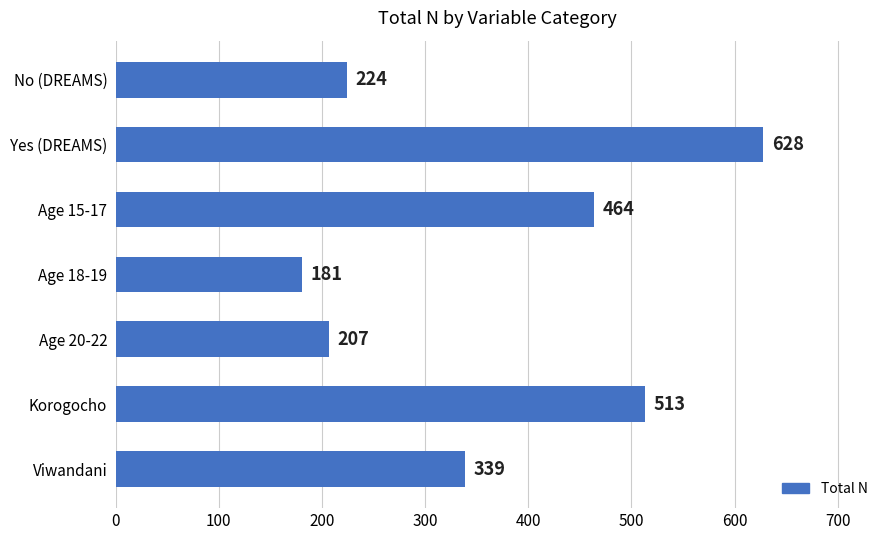

At which label is the value closest to 404?

Age 15-17